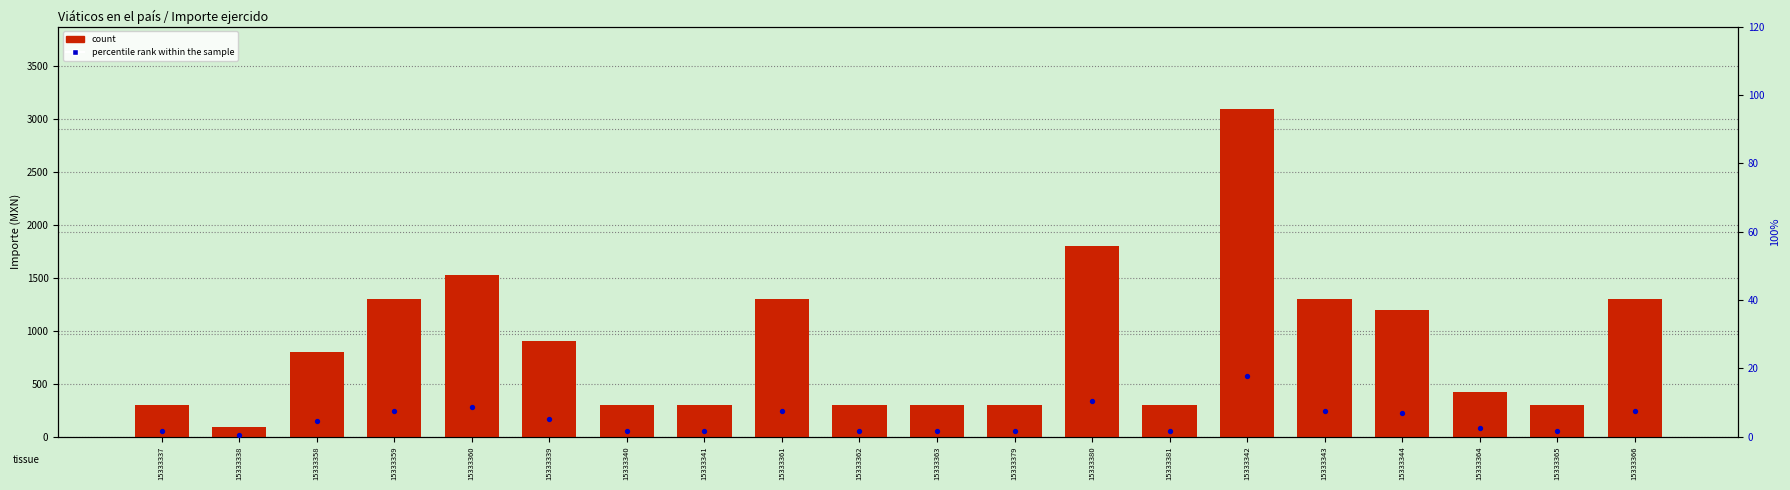

What is the total value across all series at 15333365?

301.7